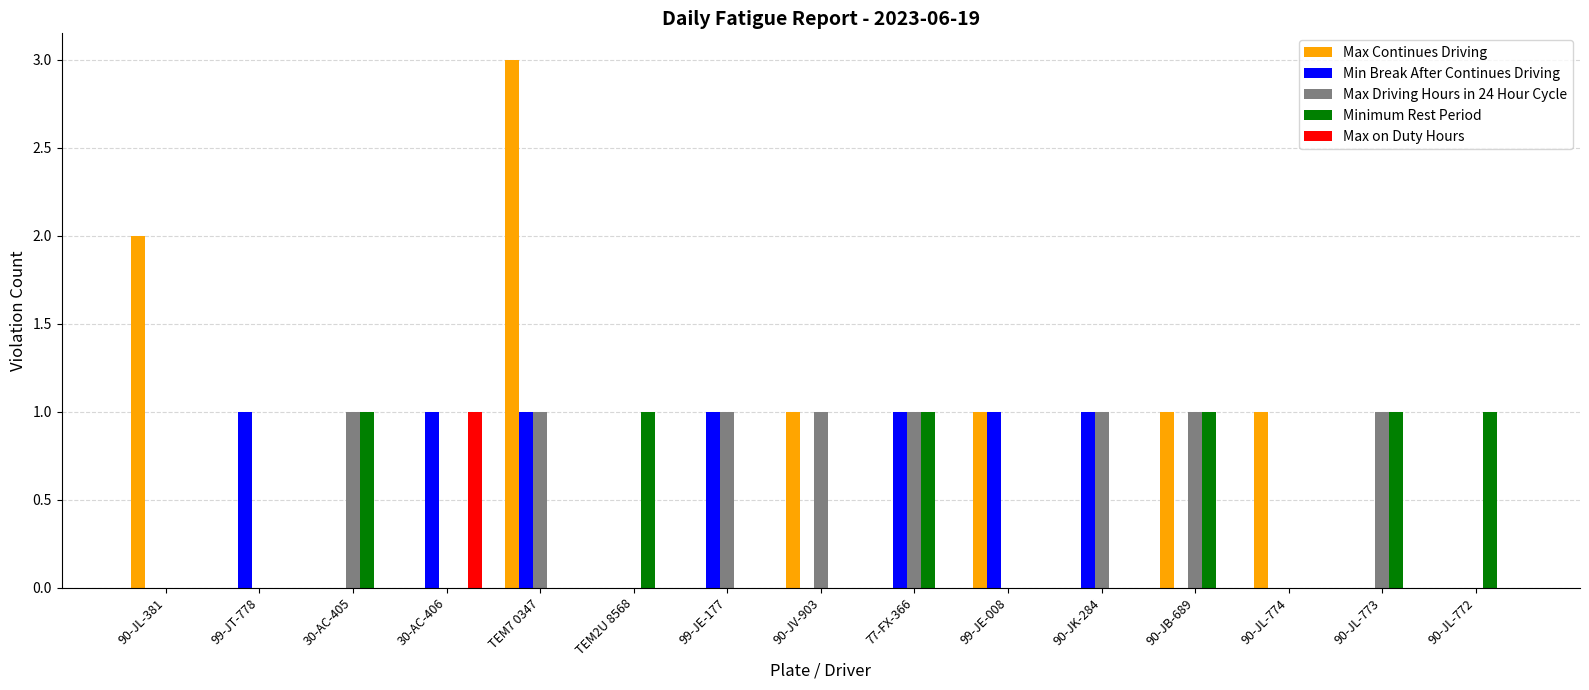

Which category has the highest value across all series?

TEM7 0347